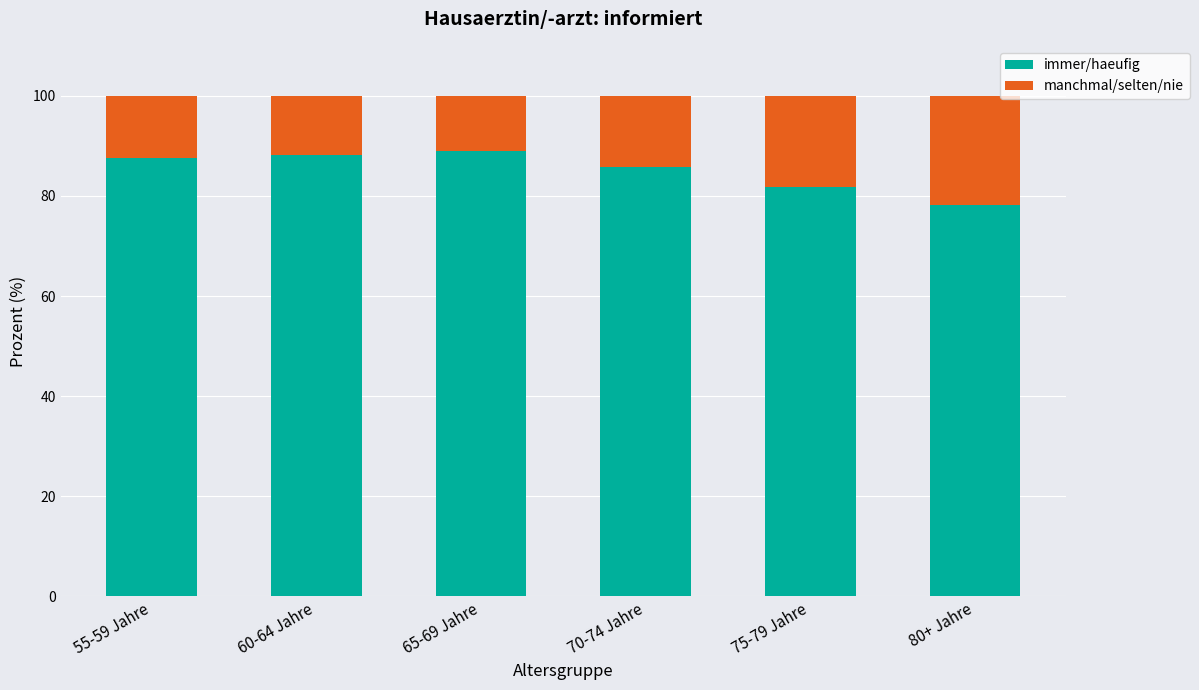

Reading left to right, list the values for the immer/haeufig series.

87.6	88.2	88.9	85.8	81.8	78.2